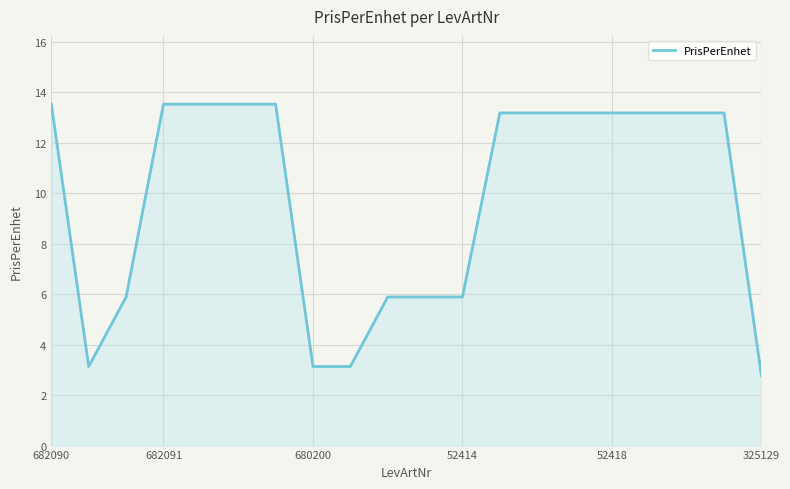

What is the minimum value shown in the chart?

2.8